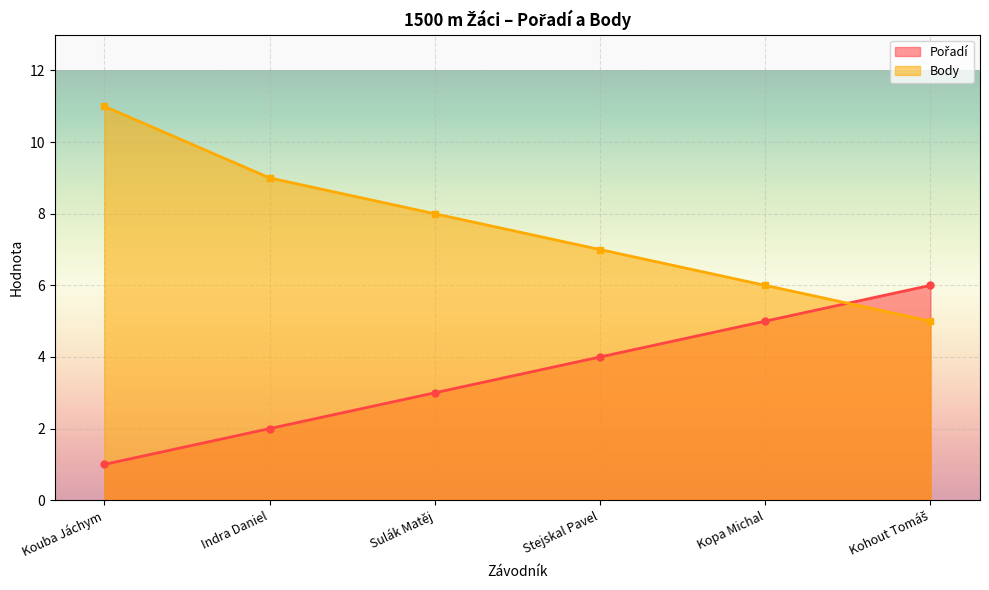

Reading left to right, what are all the values shown in this chart?

Pořadí: 1	2	3	4	5	6
Body: 11	9	8	7	6	5